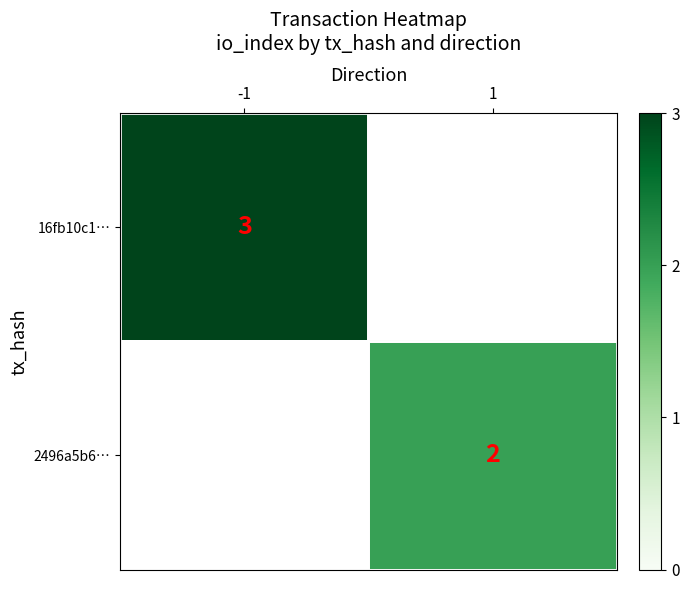

The 2496a5b6… series shows 3.0 at 1. True or false?

False